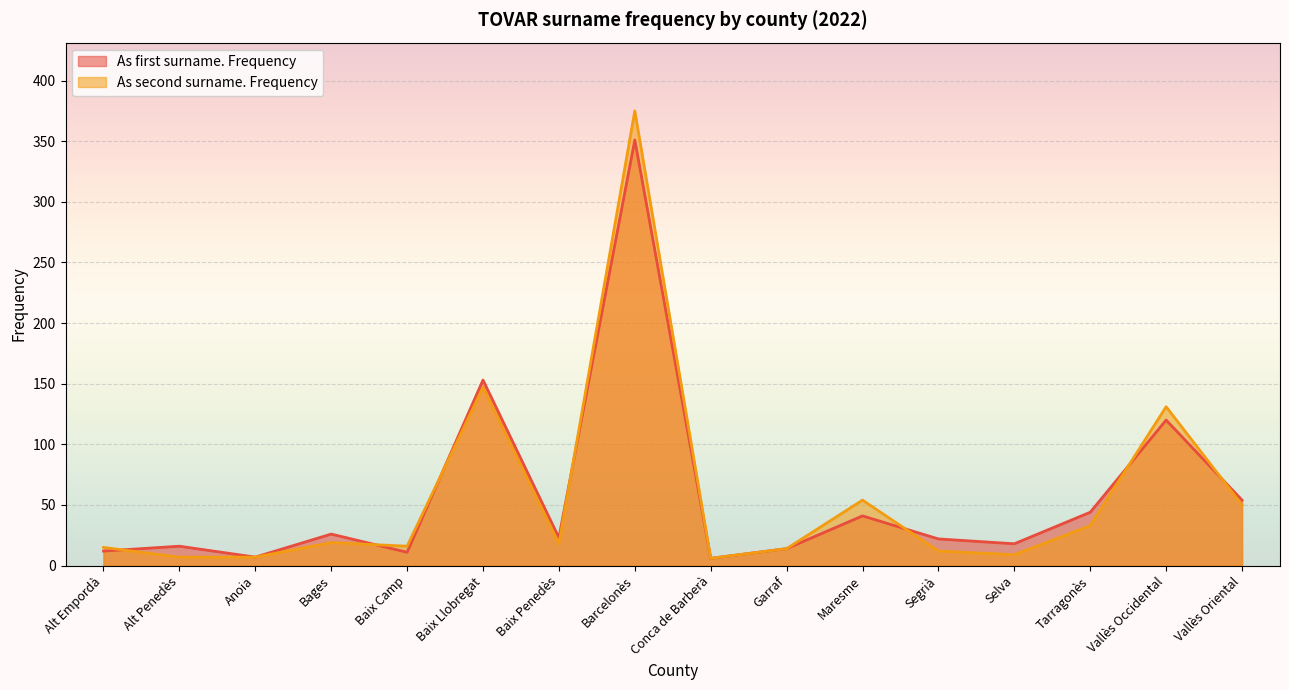

What is the total value across all series at Alt Penedès?

23